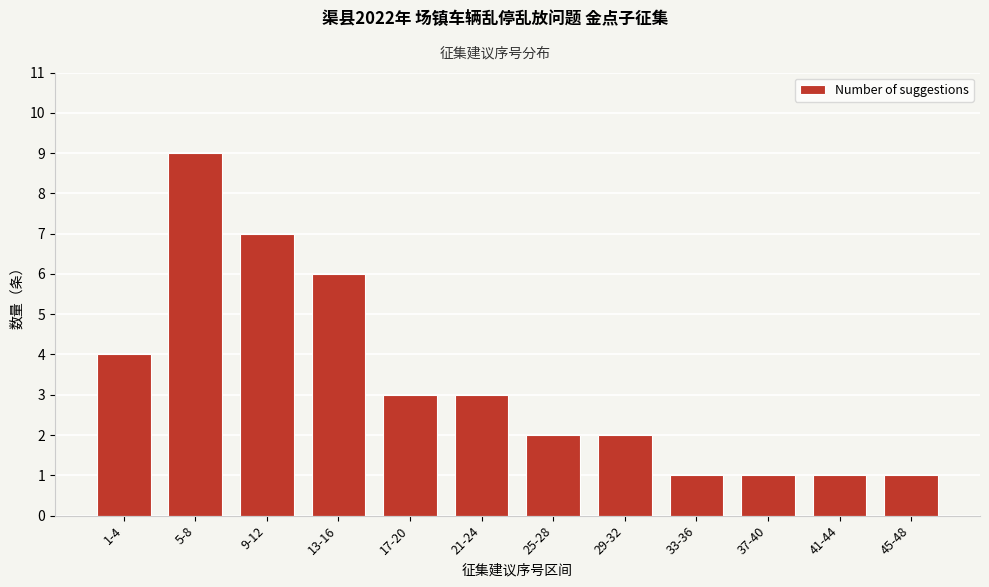

Reading right to left, extract all data points from this chart.

1	1	1	1	2	2	3	3	6	7	9	4